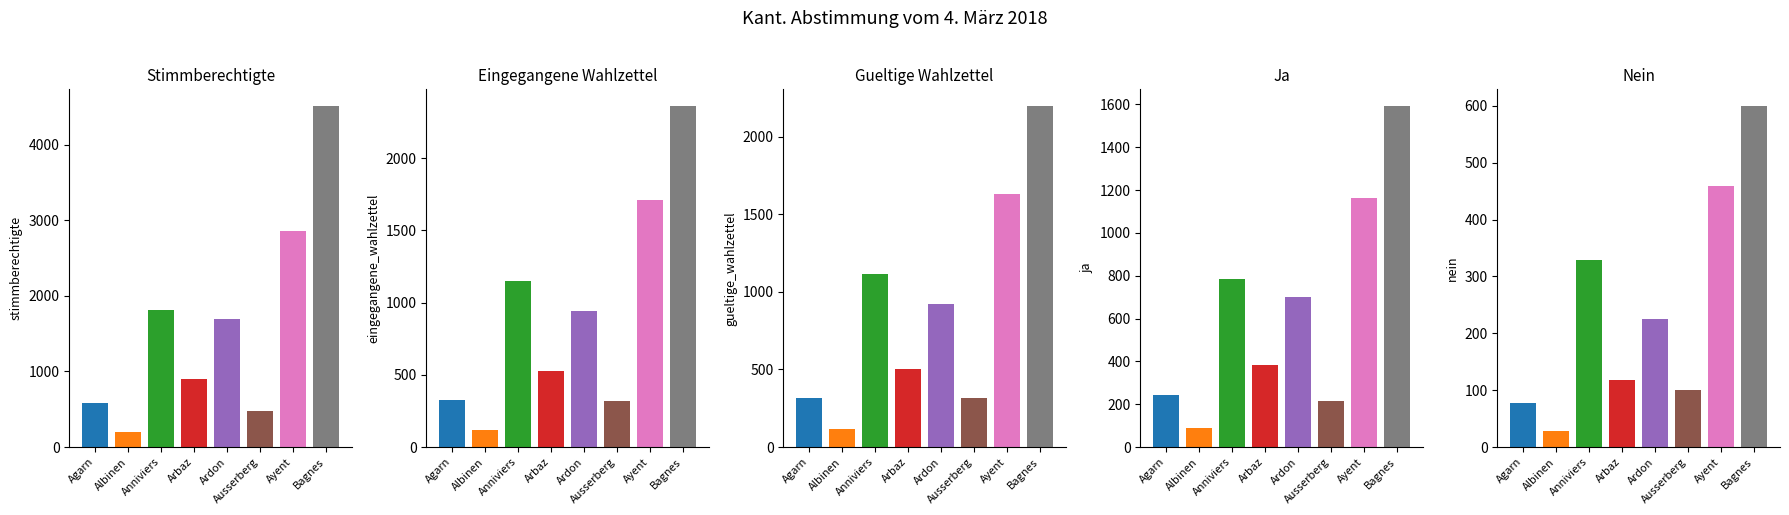

The Stimmberechtigte series shows 336 at Albinen. True or false?

False